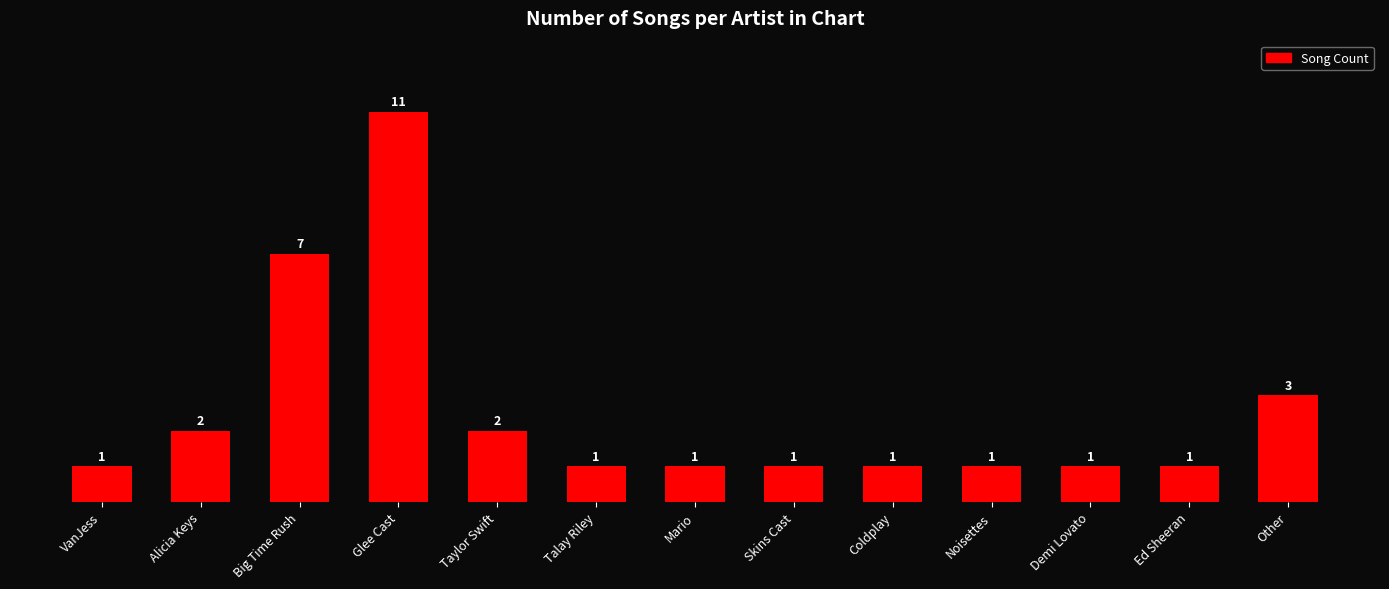

What is the difference between the maximum and minimum values?

10